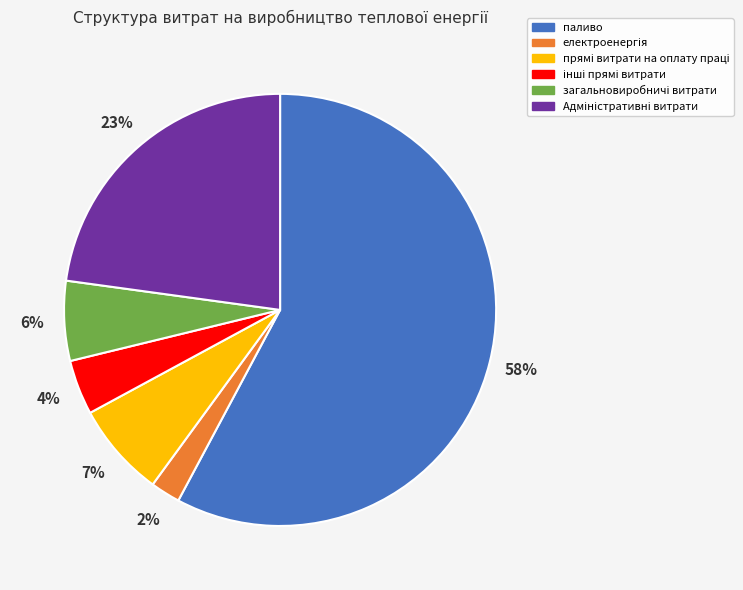

How many slices are in this pie chart?

6